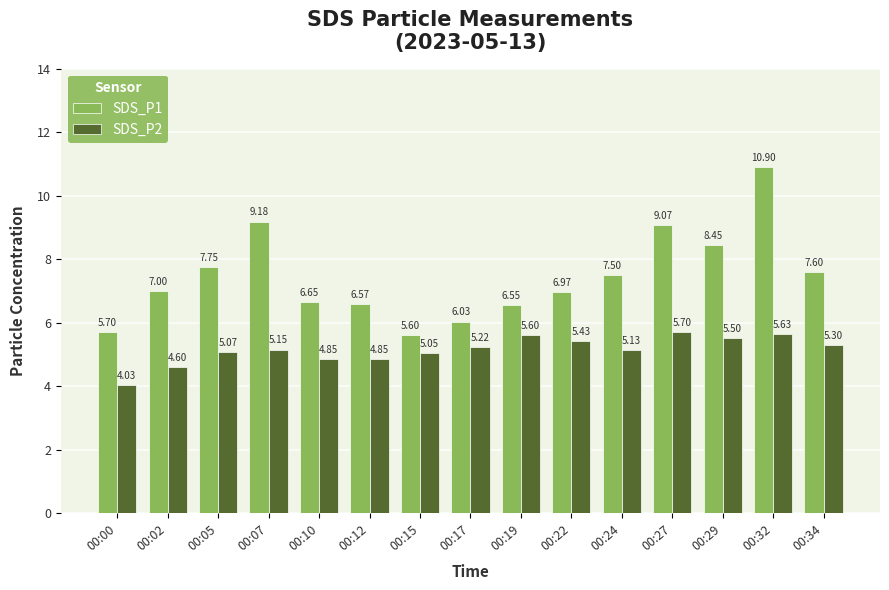

Which series has the largest total across all categories?

SDS_P1